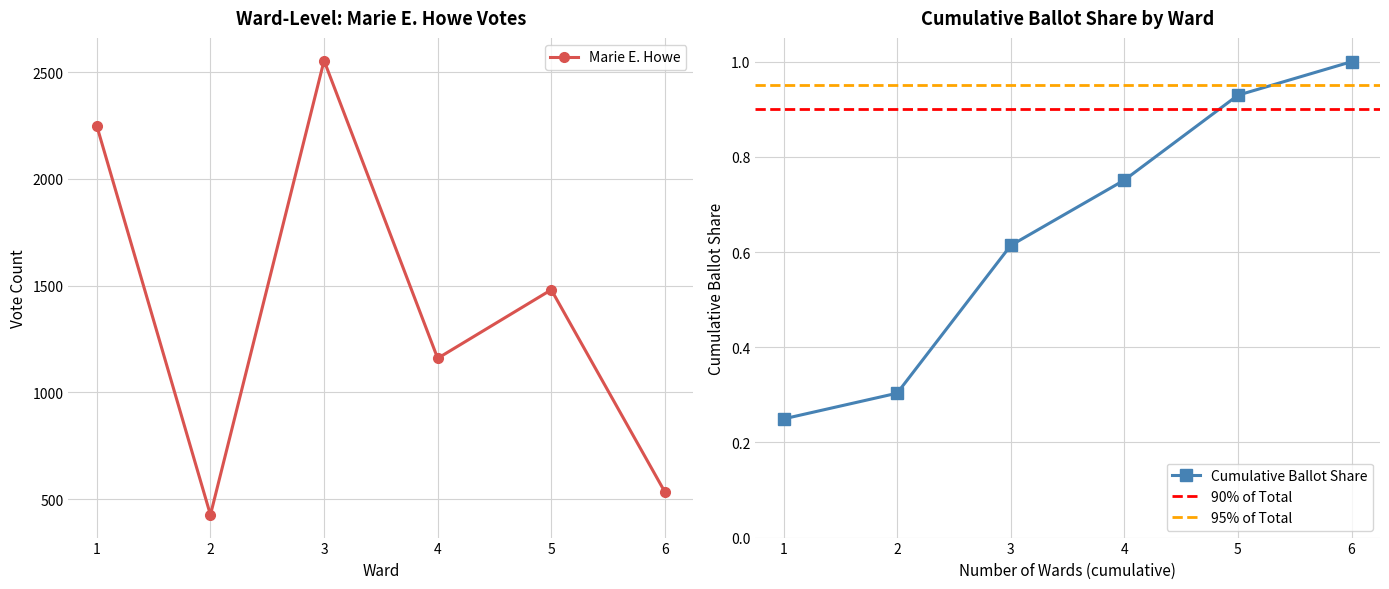

In Marie E. Howe, how many points are higher than both neighbors (excluding endpoints)?

2